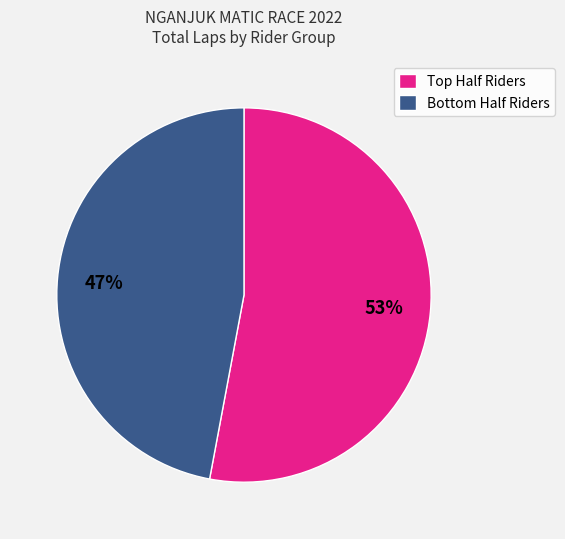

Which category has the smallest portion of the pie?

Bottom Half Riders